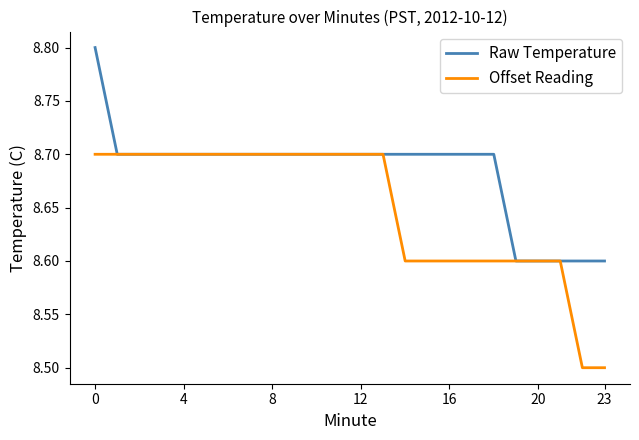

What is the average value of the Offset Reading series?

8.7